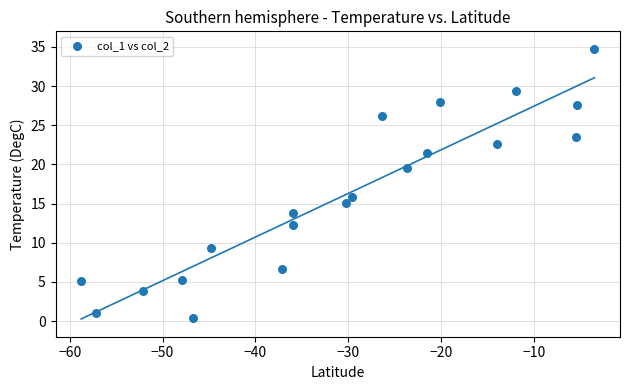

What Y value in the scatter plot is closest to 17?

15.8